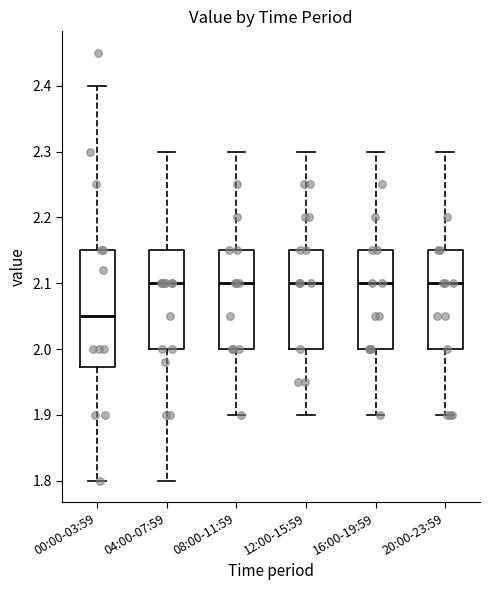

Where does the upper whisker of the box for 16:00-19:59 end on the y-axis? The values are not printed on the chart, so give them approximately, as read against the axis.

2.30